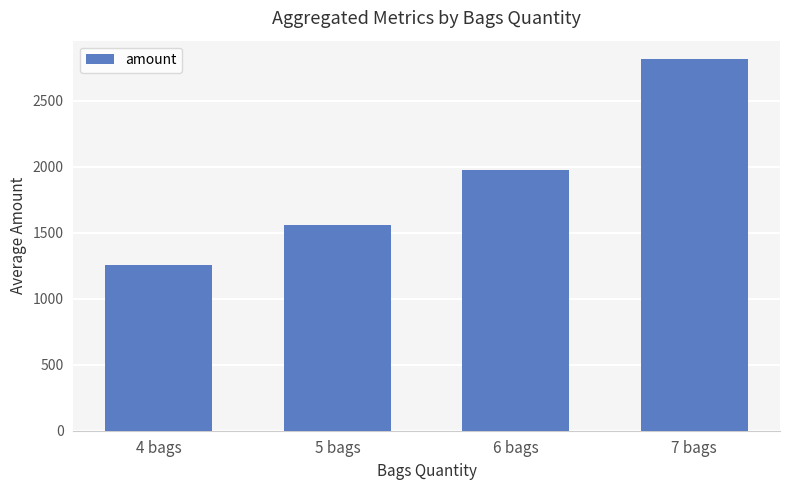

At which category does the chart reach its minimum across all series?

4 bags